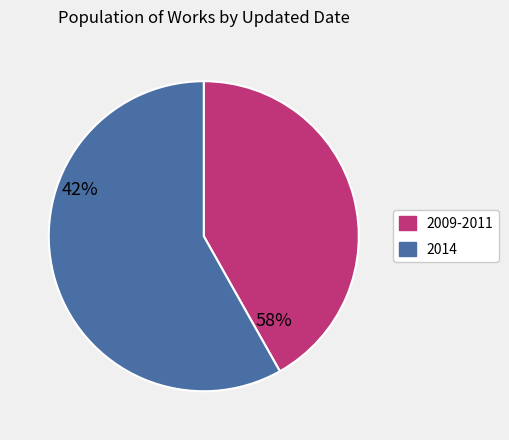

What is the largest slice in the pie chart?

2014